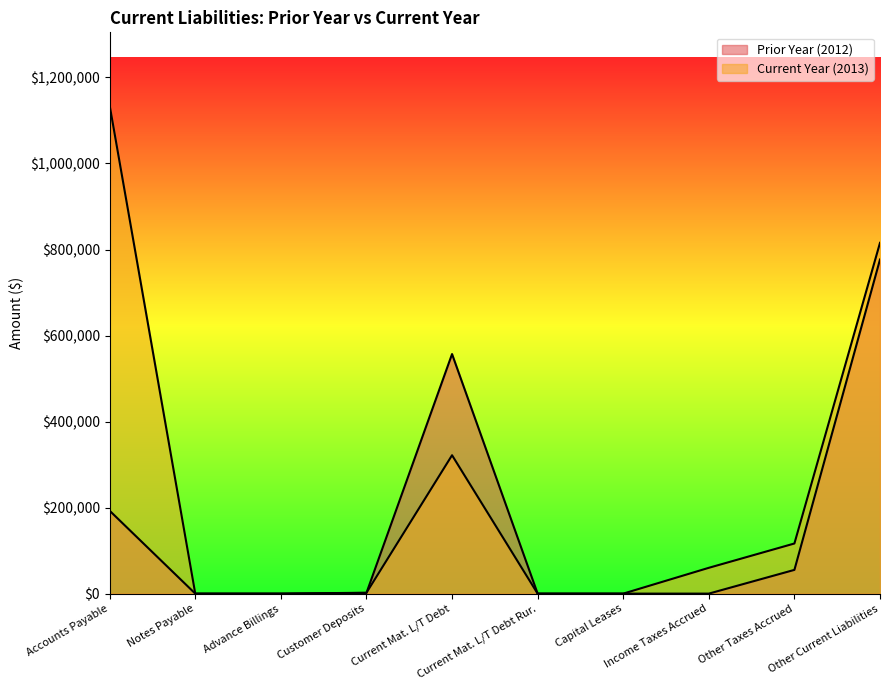

Does the chart have visible grid lines?

No